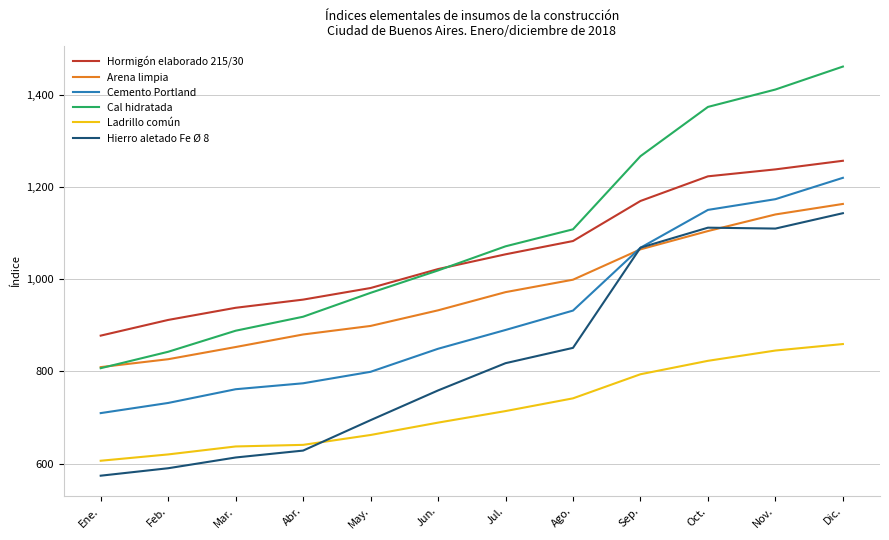

Is the value of Ladrillo común at Sep. greater than the value of Cemento Portland at Sep.?

No